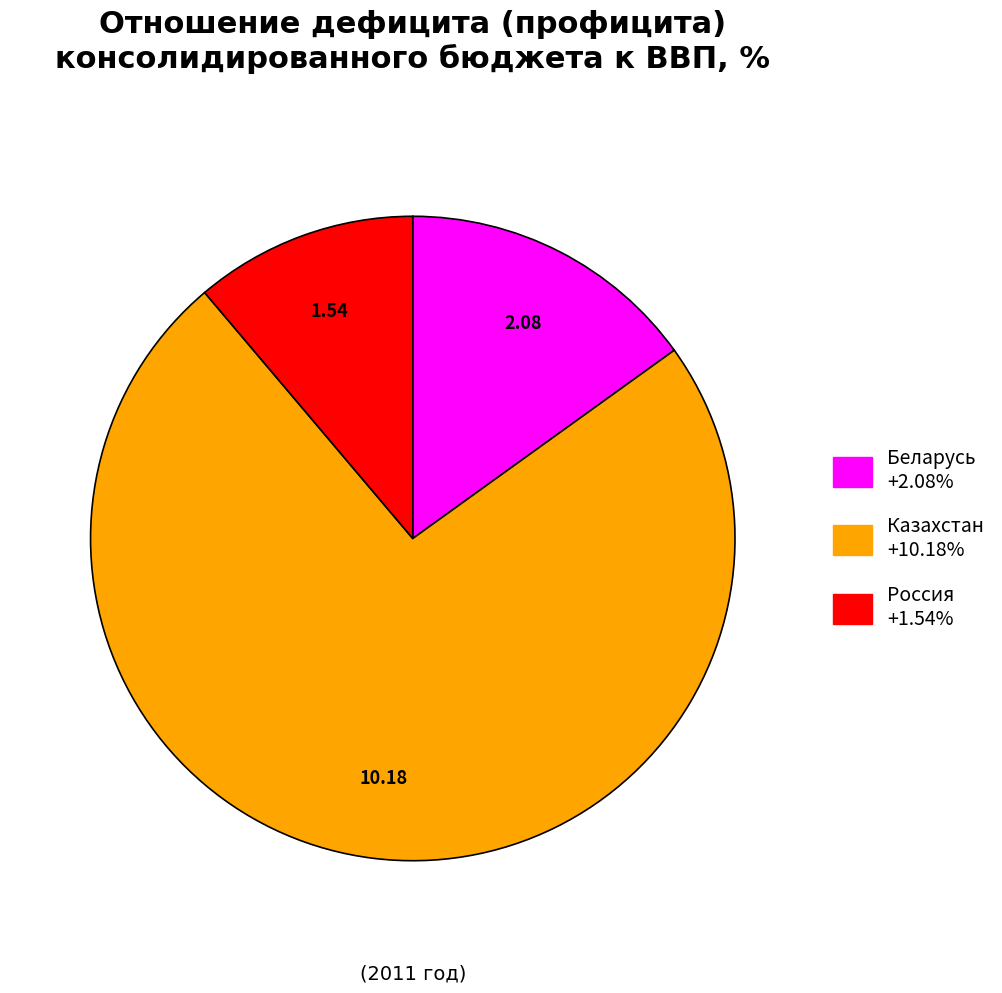

Is there any slice that represents more than half of the pie?

Yes